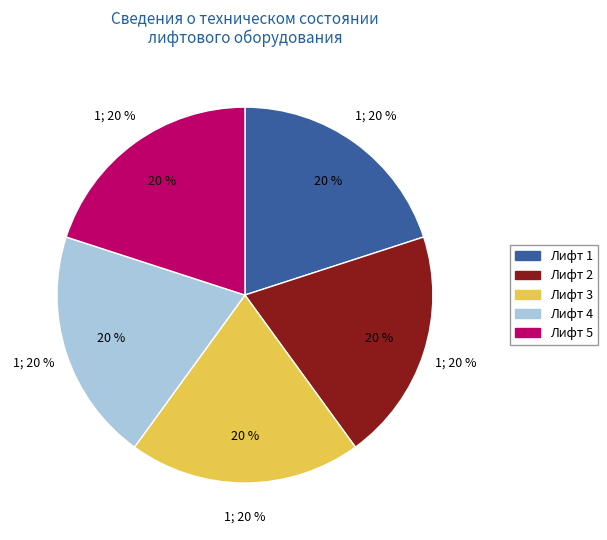

The Лифт 1 slice represents 1% of the pie. True or false?

False